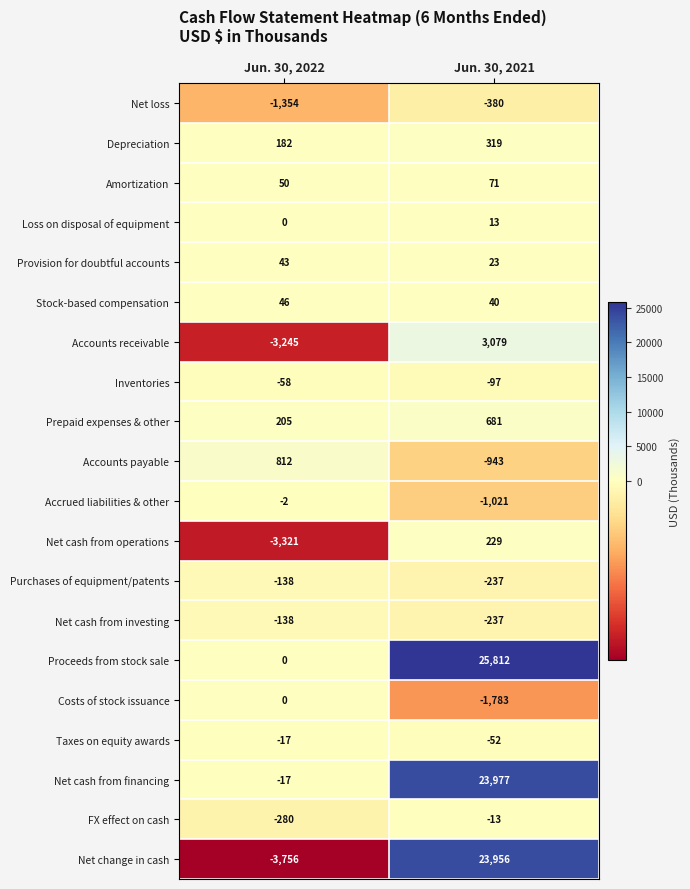

Which series has the widest spread of values?

Net change in cash